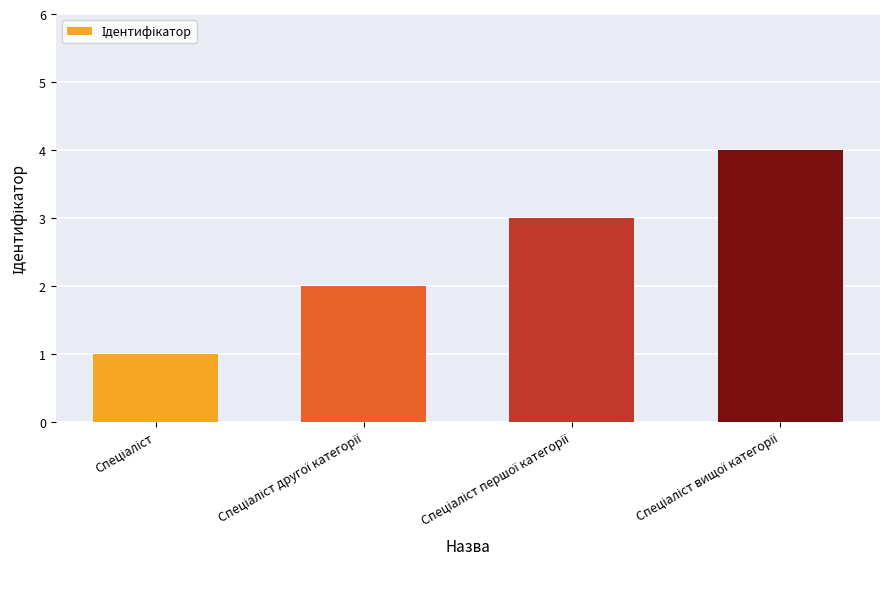

What is the maximum value shown in the chart?

4